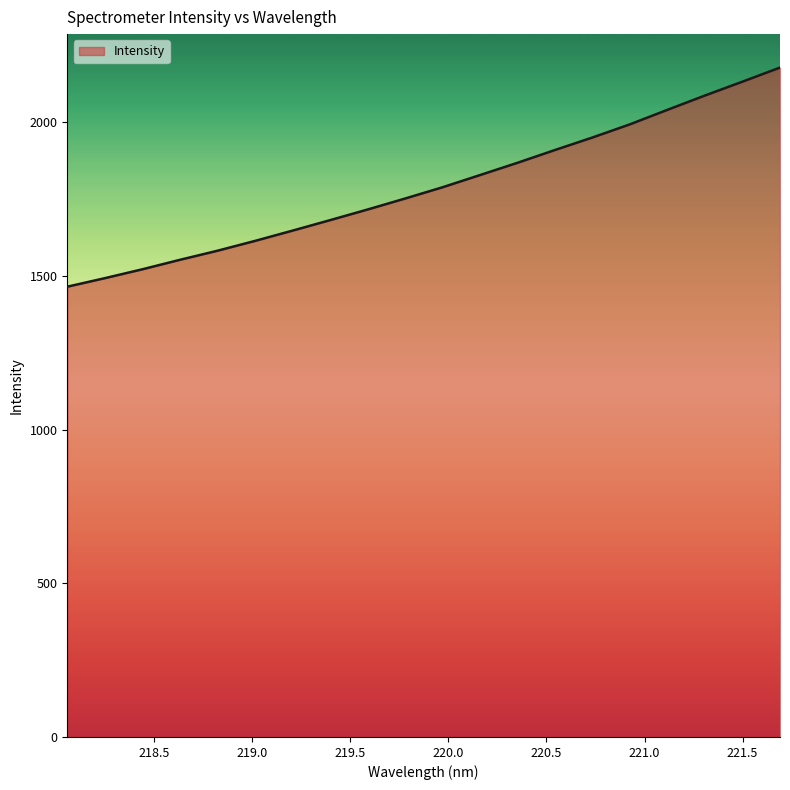

What is the minimum value shown in the chart?

1464.6